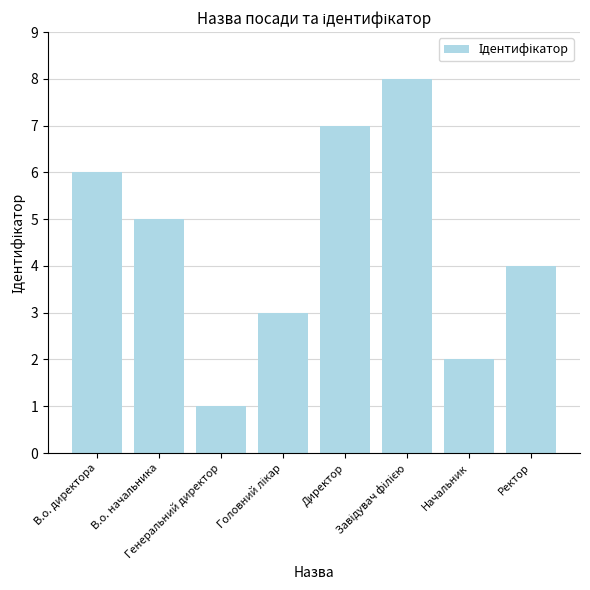

Does the chart contain stacked bars?

No